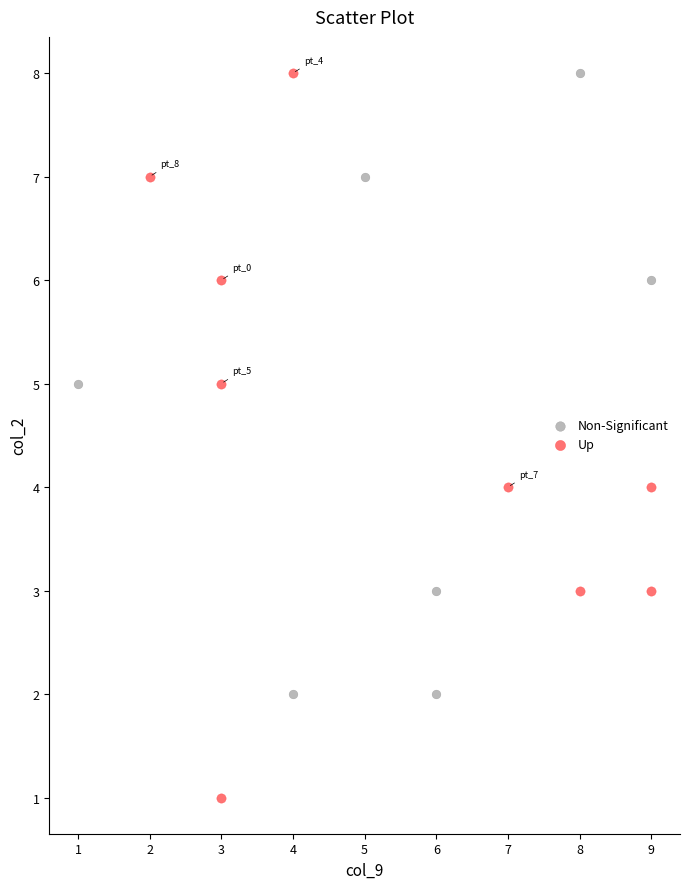

Which series contains the lowest Y value?

Up